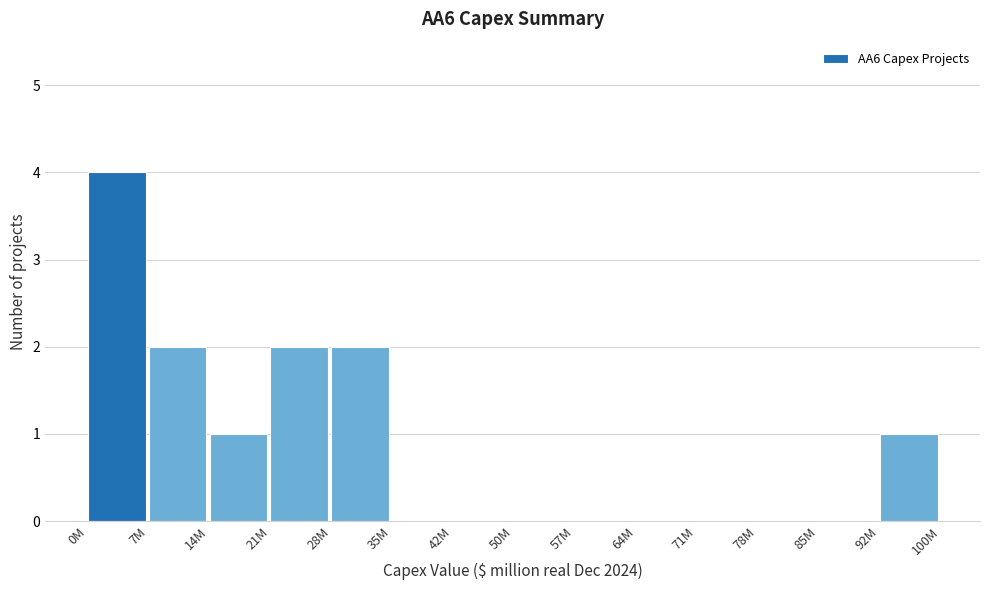

Reading left to right, extract all data points from this chart.

0M=4	7M=2	14M=1	21M=2	28M=2	35M=0	42M=0	50M=0	57M=0	64M=0	71M=0	78M=0	85M=0	92M=1